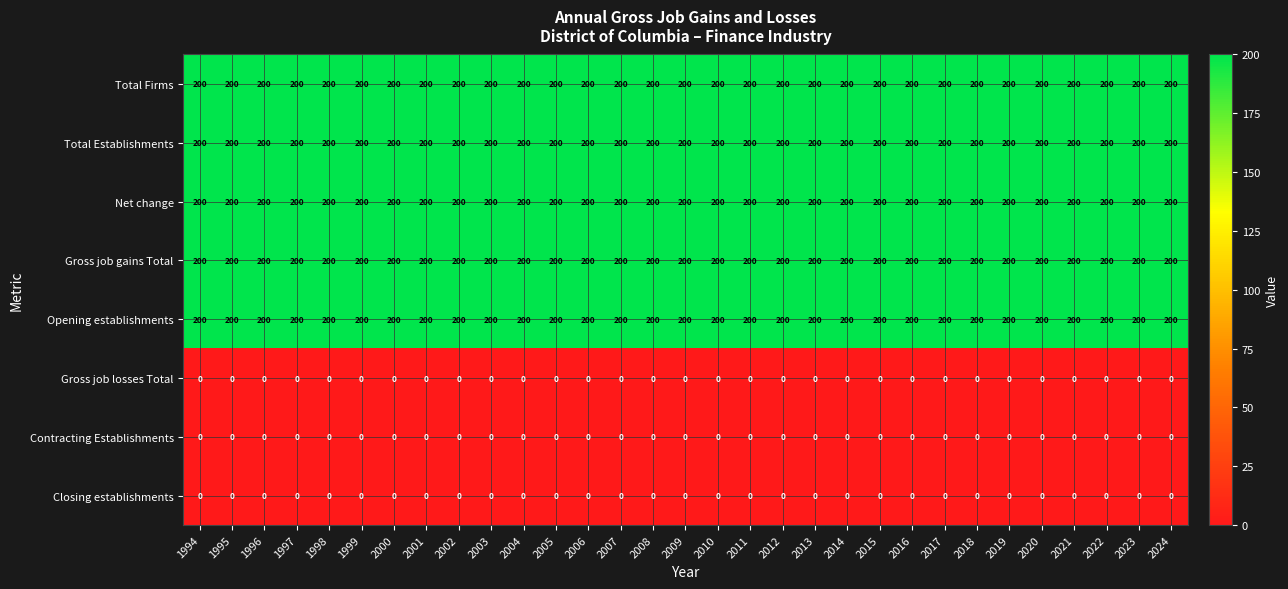

What is the spread (max minus min) of values at 2003?

200